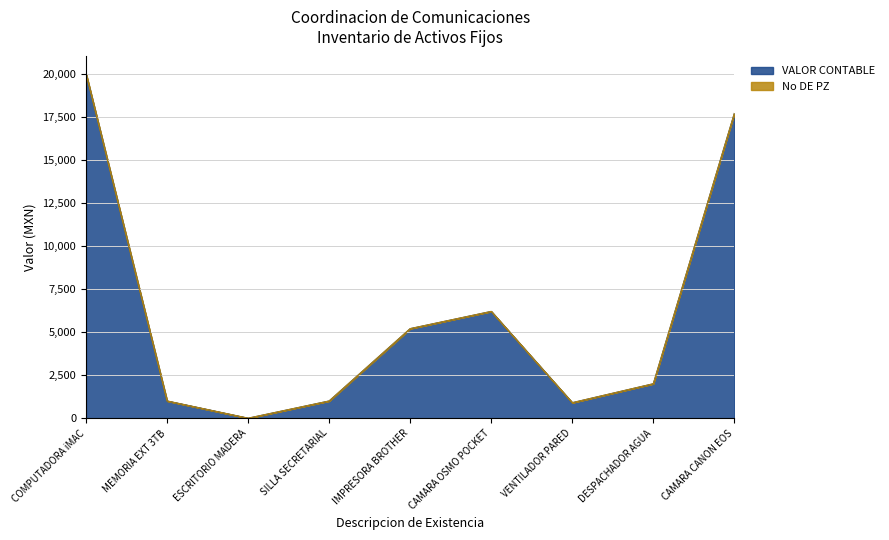

Rank the categories by value from highest to lowest.

COMPUTADORA iMAC, CAMARA CANON EOS, CAMARA OSMO POCKET, IMPRESORA BROTHER, DESPACHADOR AGUA, MEMORIA EXT 3TB, SILLA SECRETARIAL, VENTILADOR PARED, ESCRITORIO MADERA